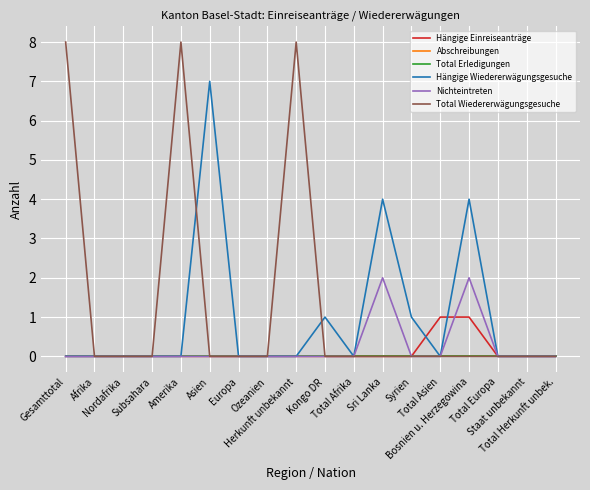

Is this an area chart (filled region under the line)?

No